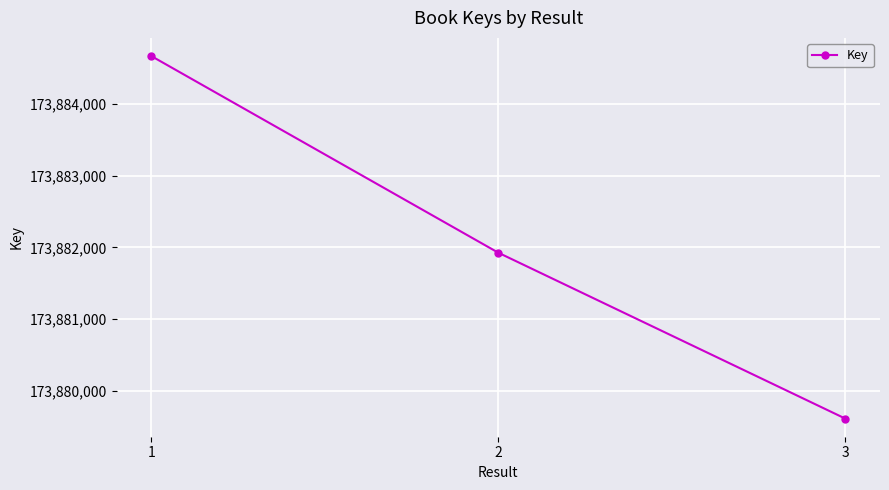

Is it true that the value at 1 is 72991915?

False